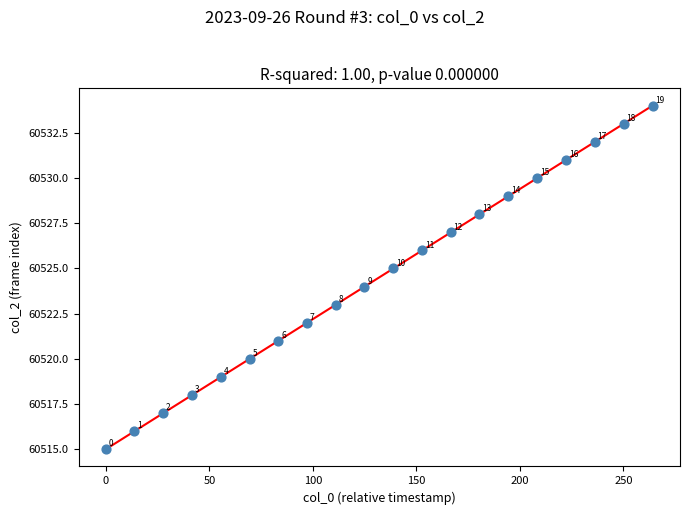

What is the range of Y values (max minus min)?

19